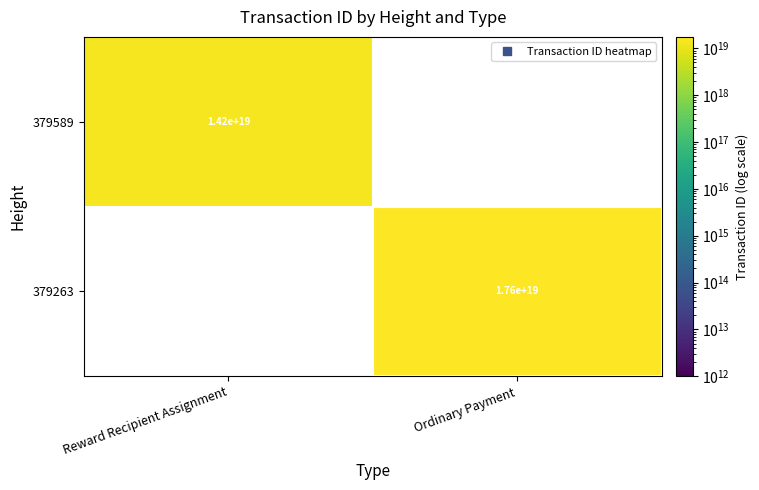

How many series are shown in this chart?

2